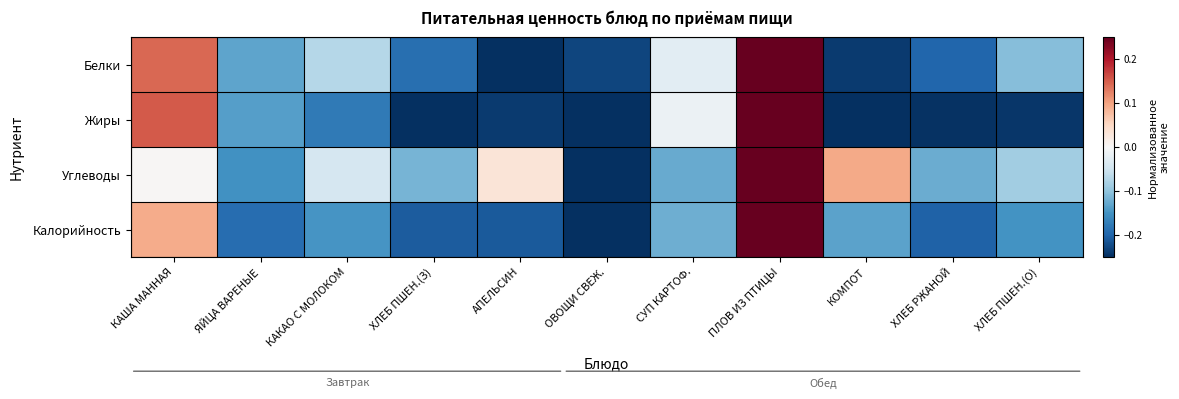

Between ХЛЕБ ПШЕН.(З) and ХЛЕБ ПШЕН.(О), which series saw the biggest shift?

Белки